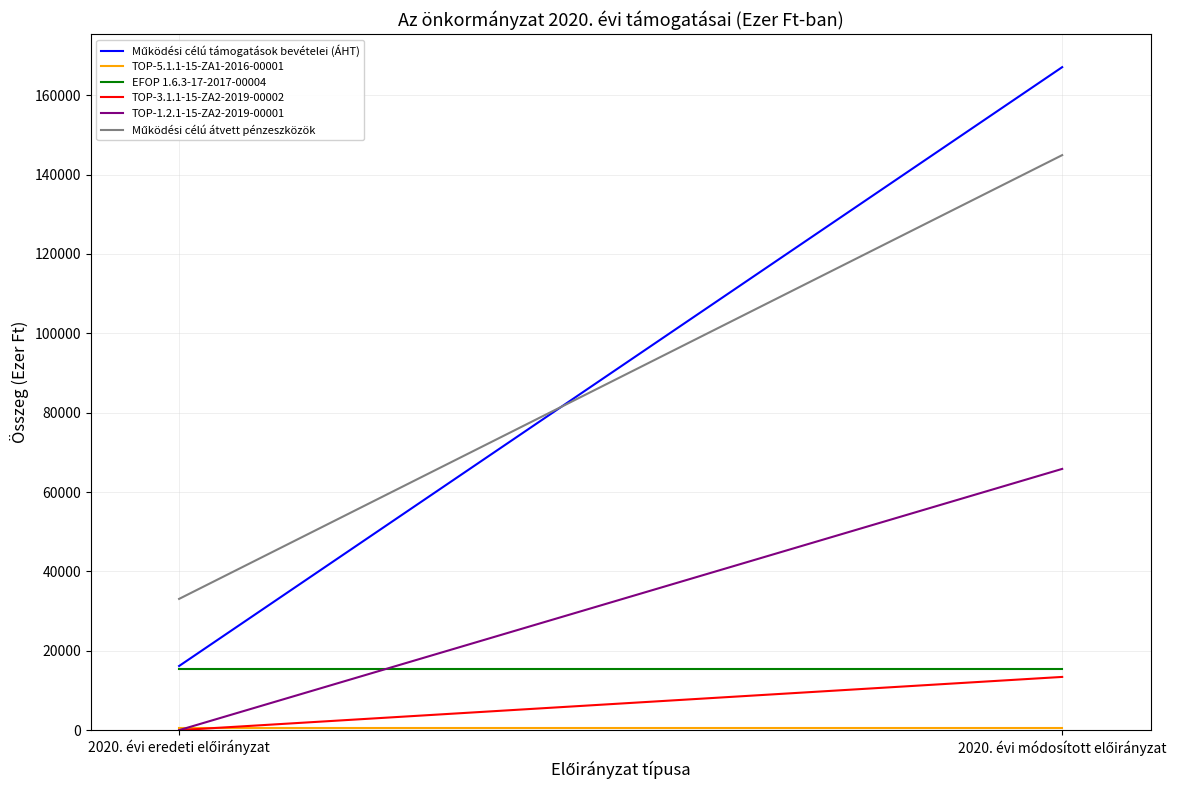

Is it true that EFOP 1.6.3-17-2017-00004 equals 15538 at 2020. évi módosított előirányzat?

True